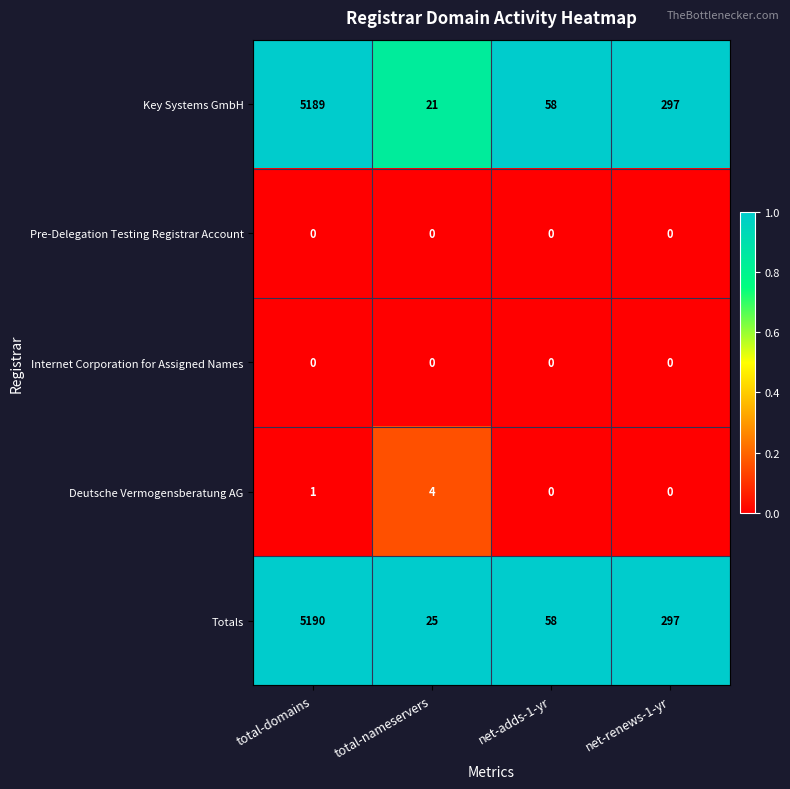

What is the highest value of the Totals series?

5190